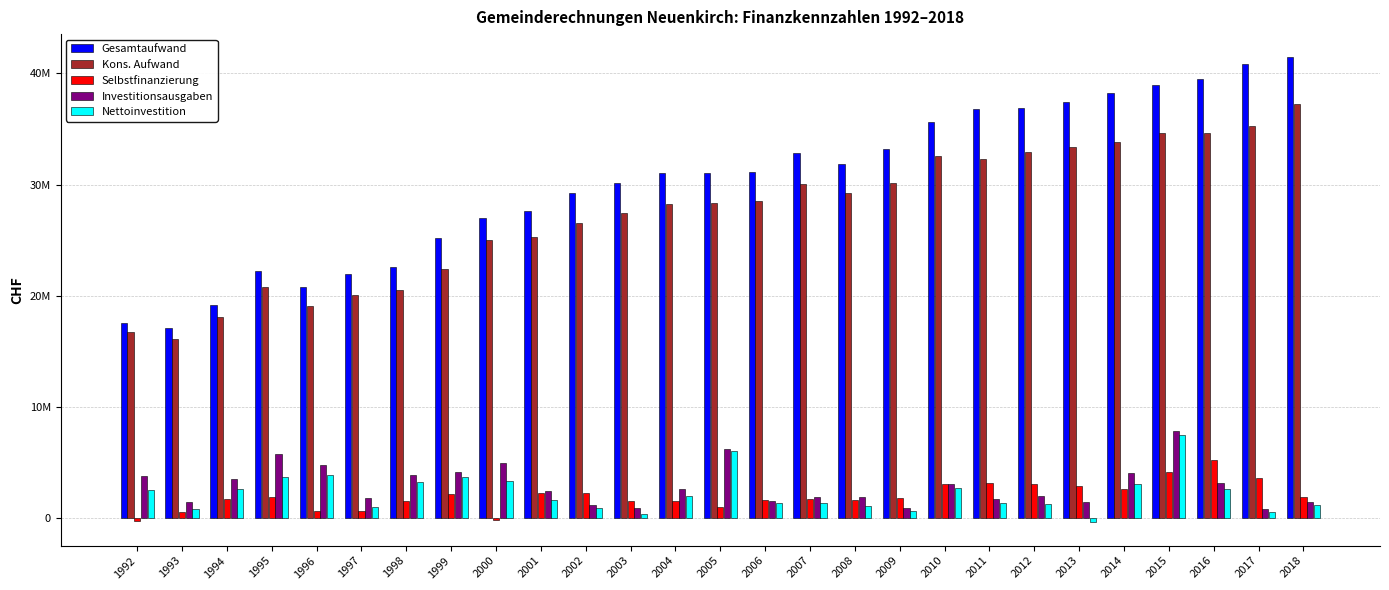

Where does the Kons. Aufwand series first go above 28374196?

2006